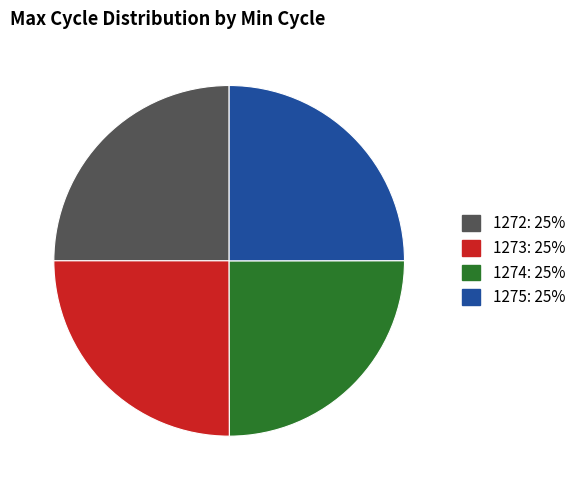

Is there a majority slice in this chart?

No